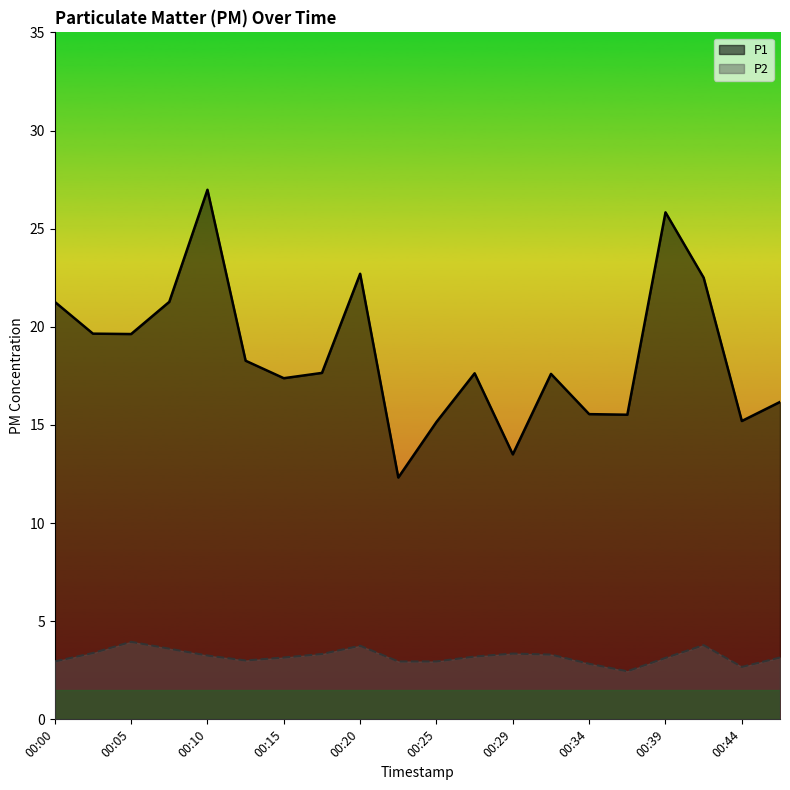

How many values in the P1 series are below 17?

7